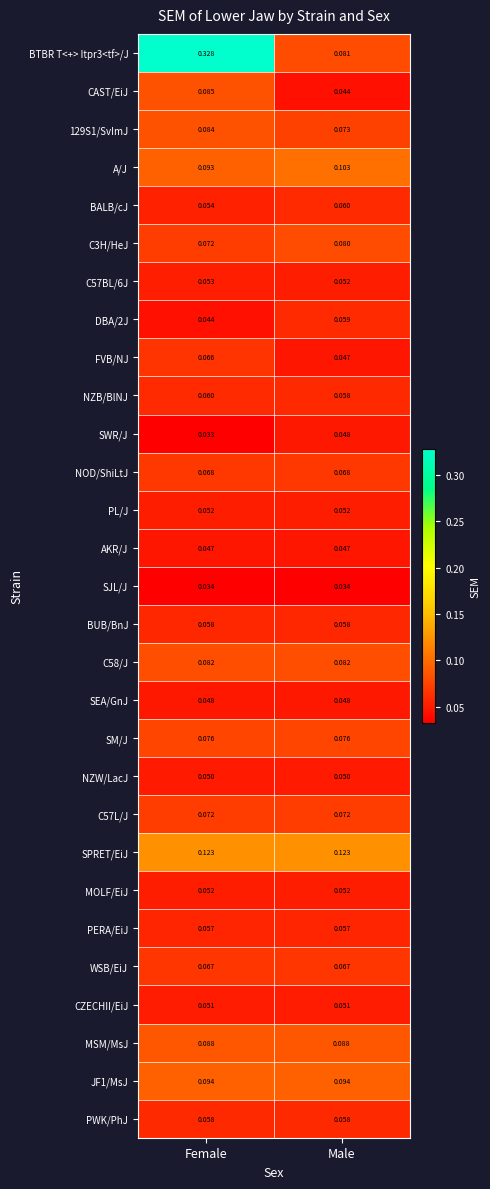

At which label does A/J reach its minimum?

Female